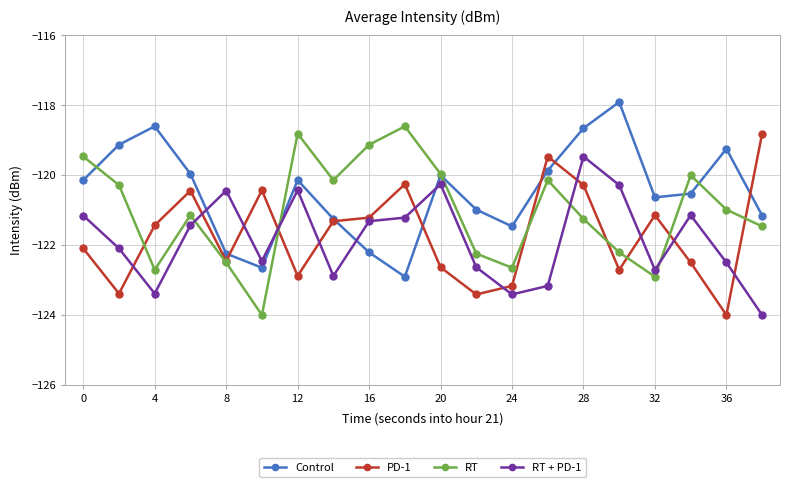

Which series has the largest total across all categories?

Control